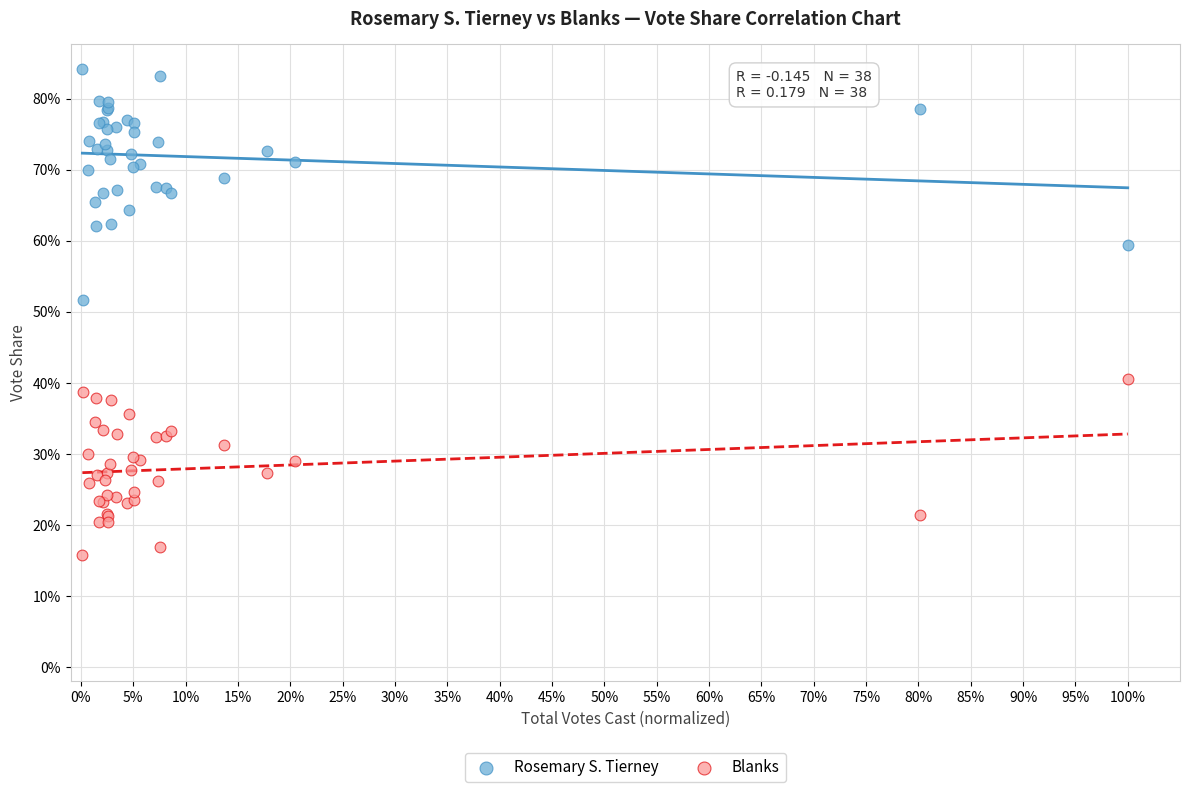

Which series reaches the minimum Y coordinate?

Blanks